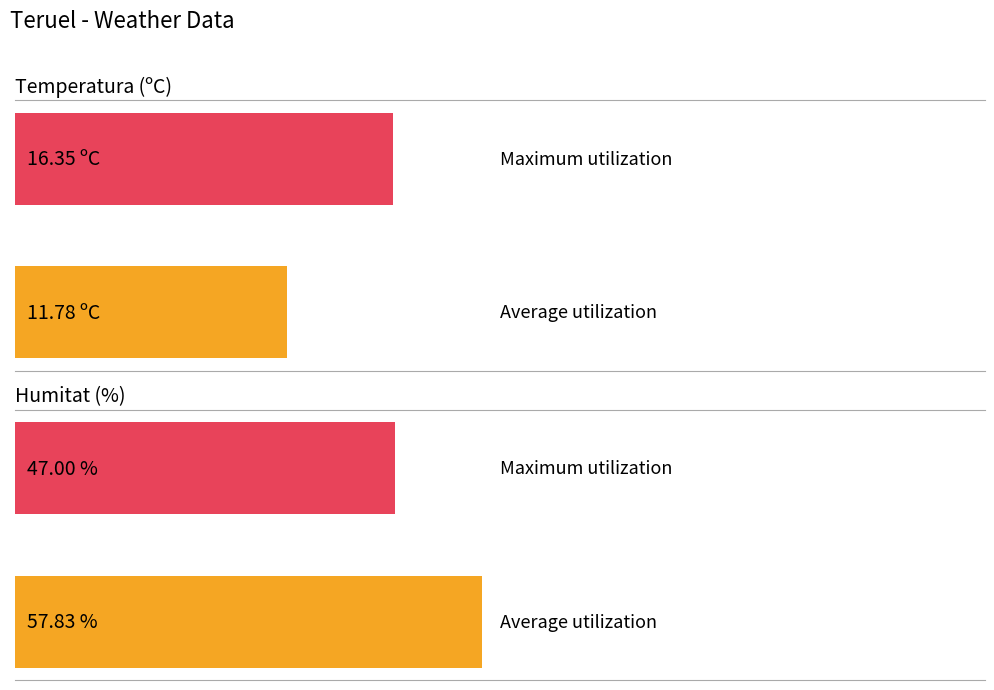

The Humitat (%) series shows 23.4 at 0. True or false?

False